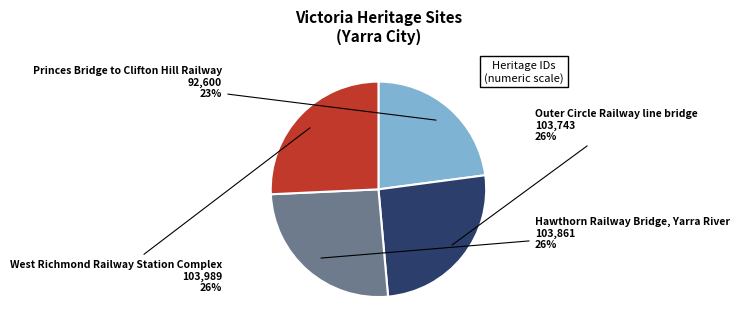

To the nearest percent, what portion does Outer Circle Railway line bridge represent?

26%